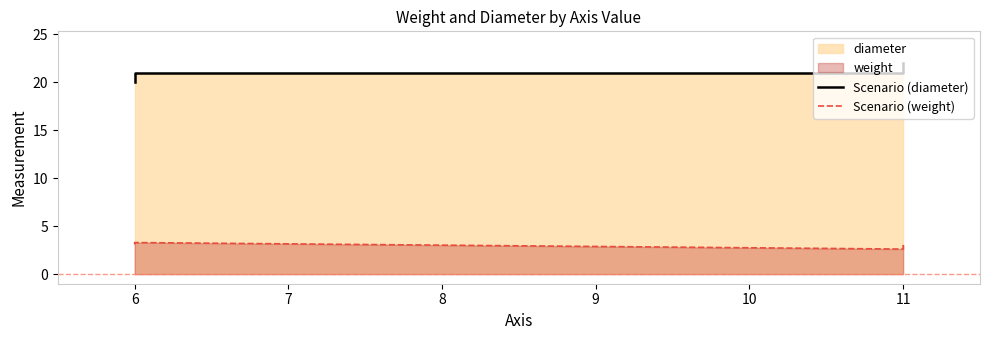

Reading left to right, transcribe all the data shown in this chart.

Scenario (diameter): 20.0	20.0	21.0	21.0	22.0
Scenario (weight): 3.1	3.2	3.3	2.6	3.0